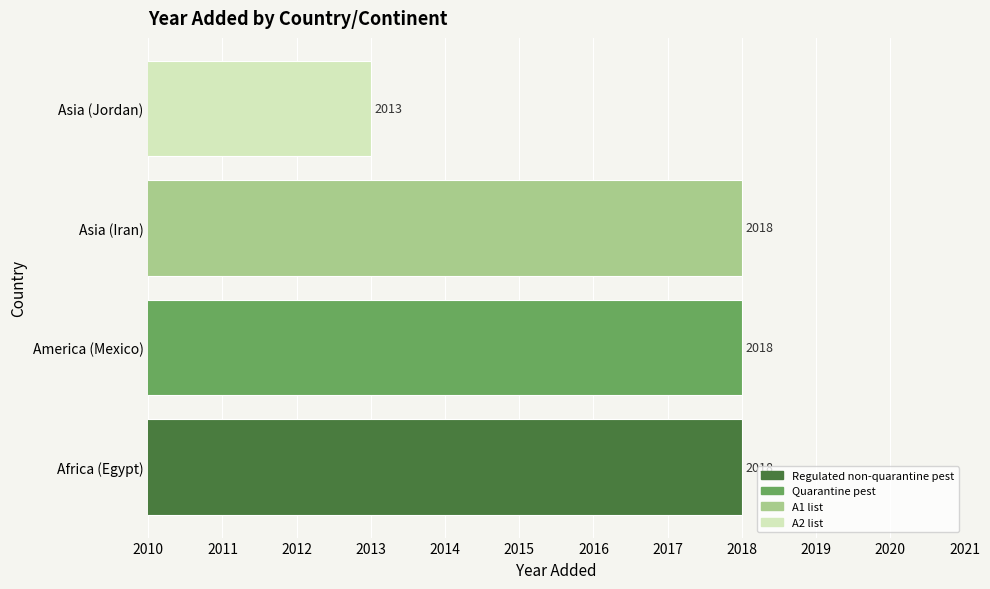

Where is the data nearest to the value 2015?

Asia (Jordan)